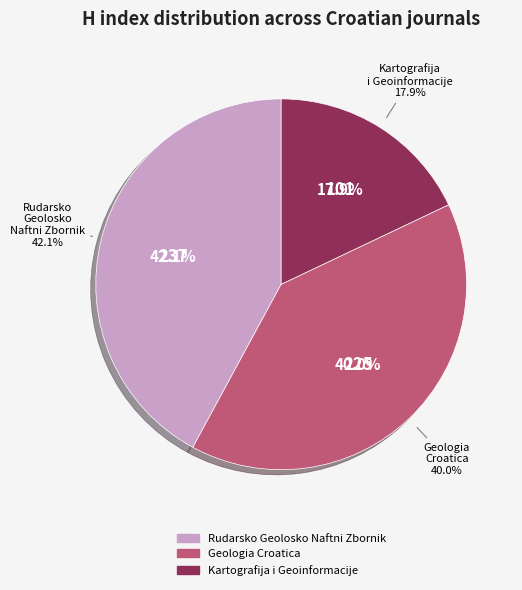

Which has a higher value, Geologia Croatica or Rudarsko Geolosko Naftni Zbornik?

Rudarsko Geolosko Naftni Zbornik